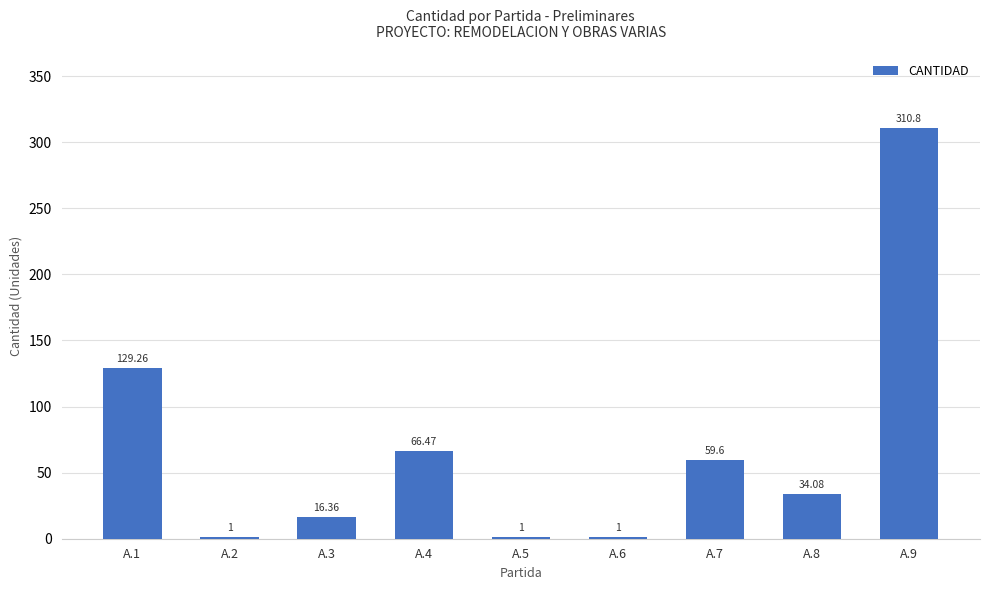

What is the sum of all values?

619.6